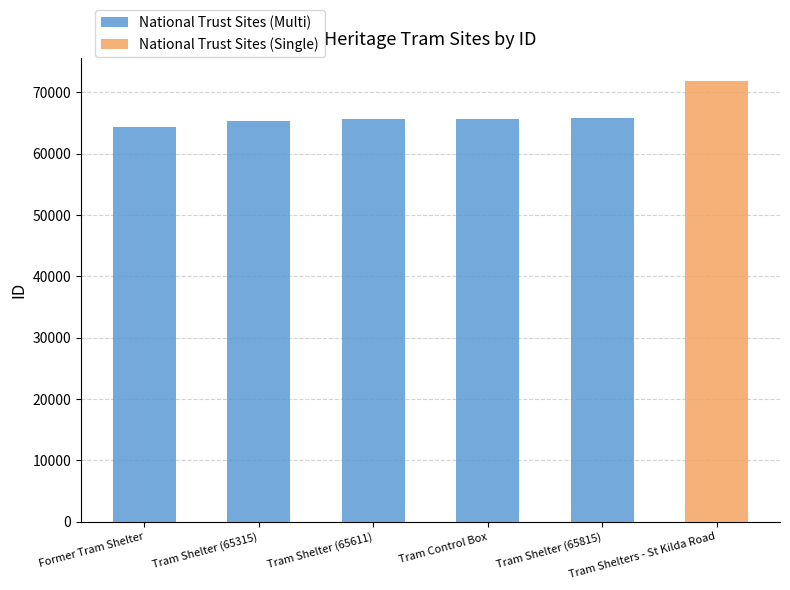

What is the label of the 3rd bar from the left?

Tram Shelter (65611)